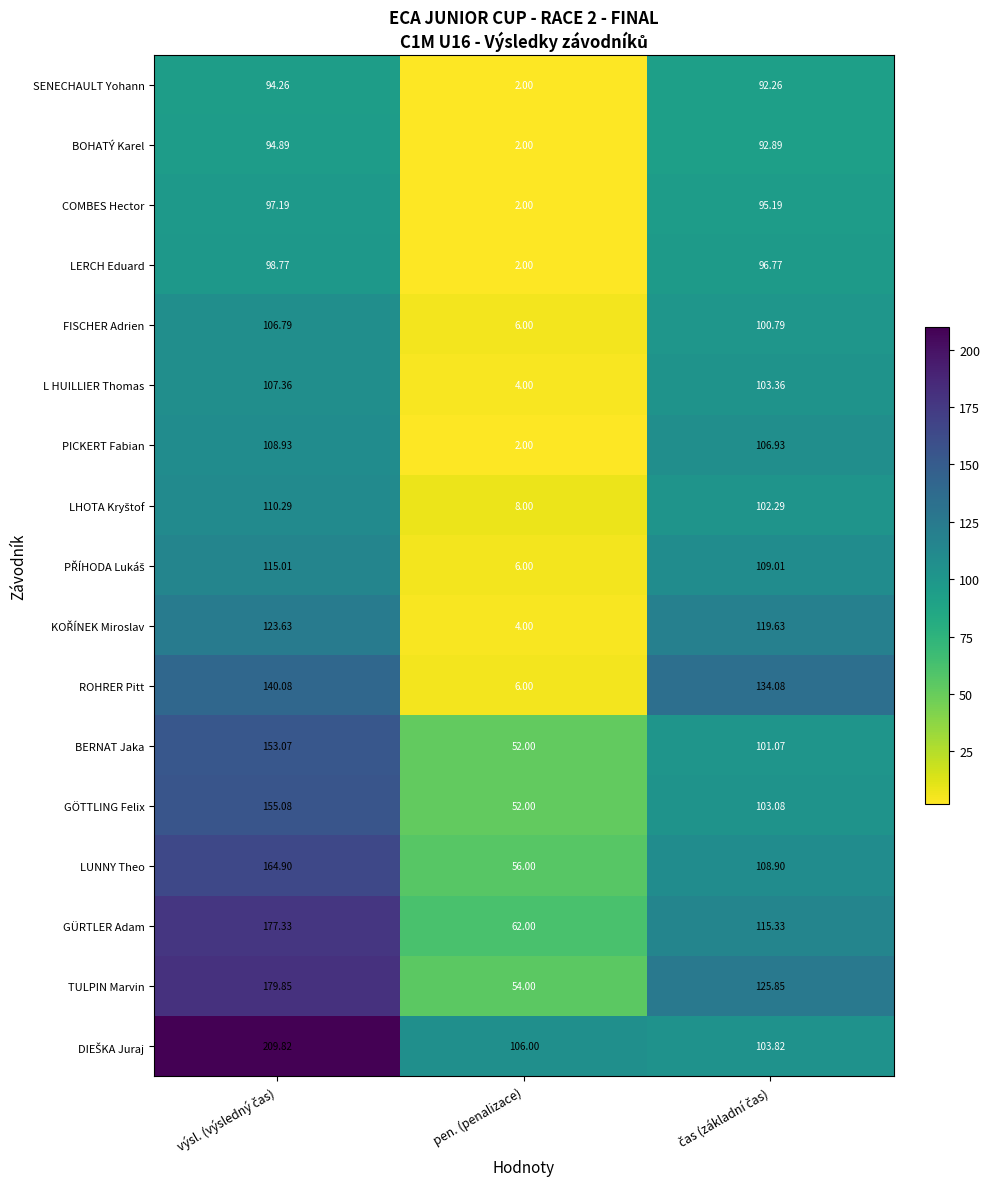

Which series has the largest range (max minus min)?

ROHRER Pitt